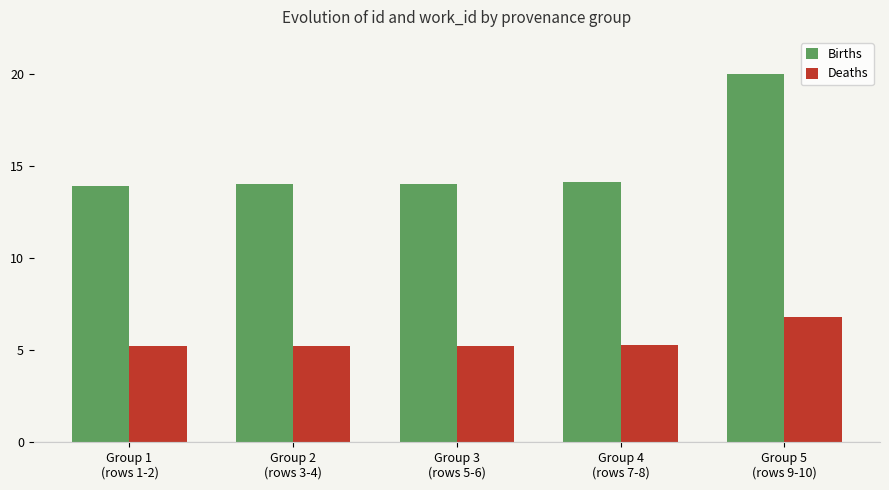

Where is Births nearest to the value 16?

Group 4
(rows 7-8)